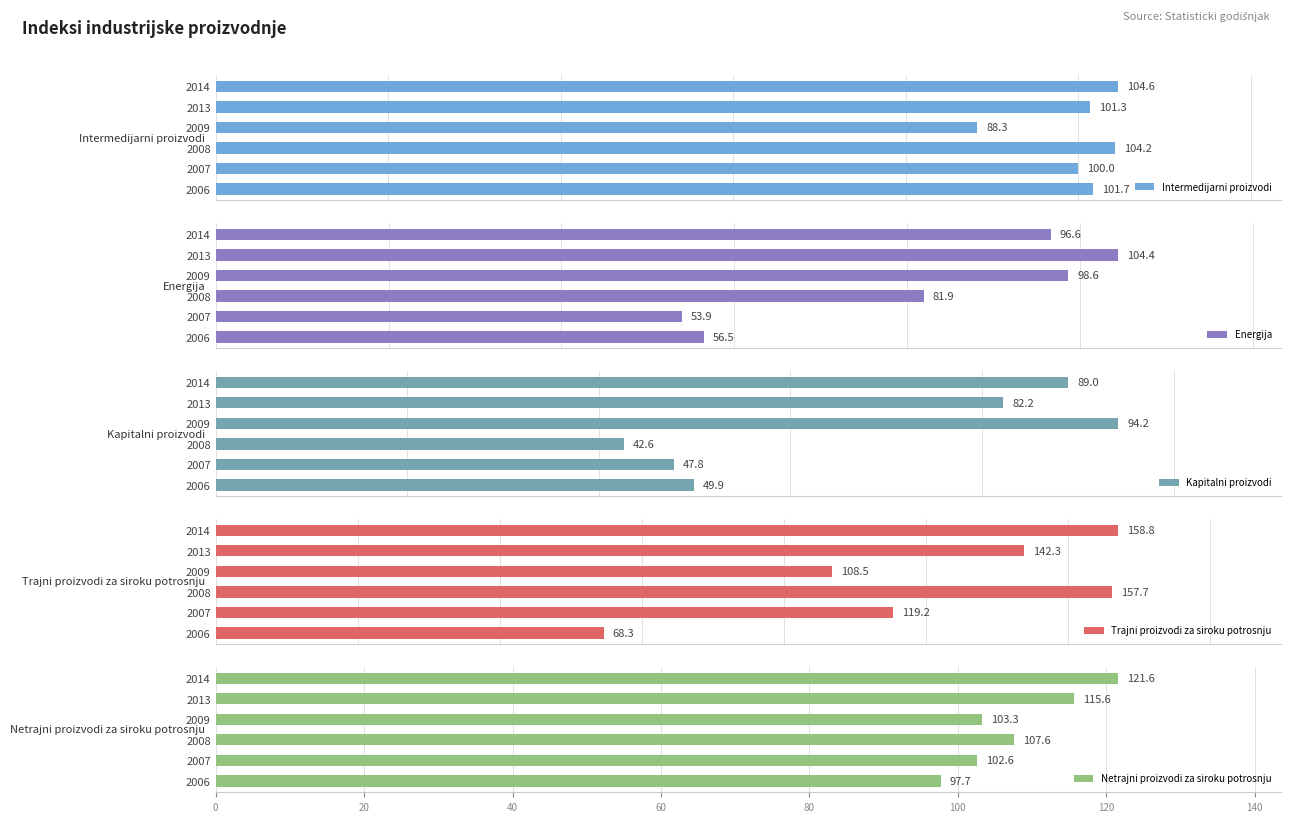

Is it true that Netrajni proizvodi za siroku potrosnju equals 102.6 at 2007?

True